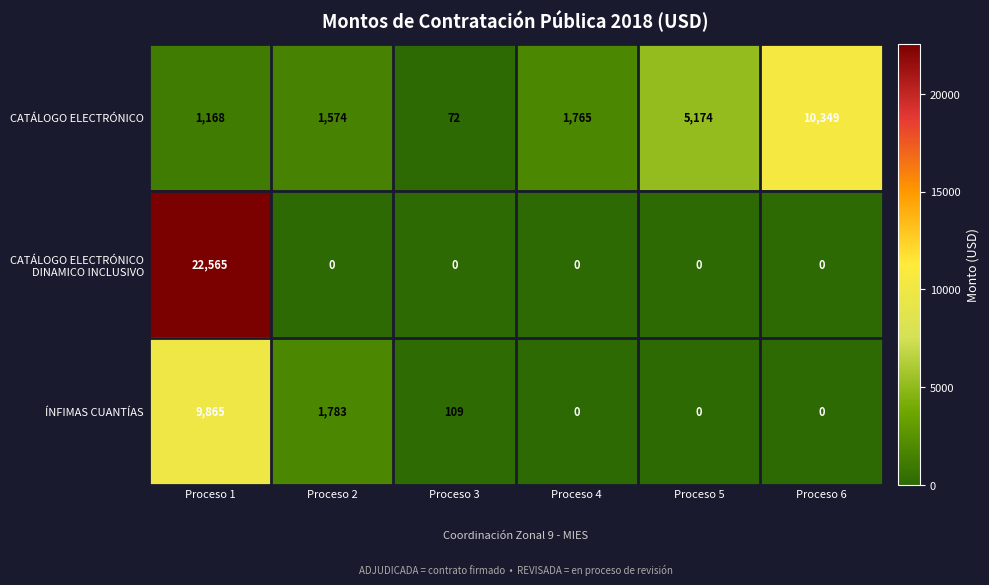

True or false: CATÁLOGO ELECTRÓNICO has a value of 72 at Proceso 3.

True